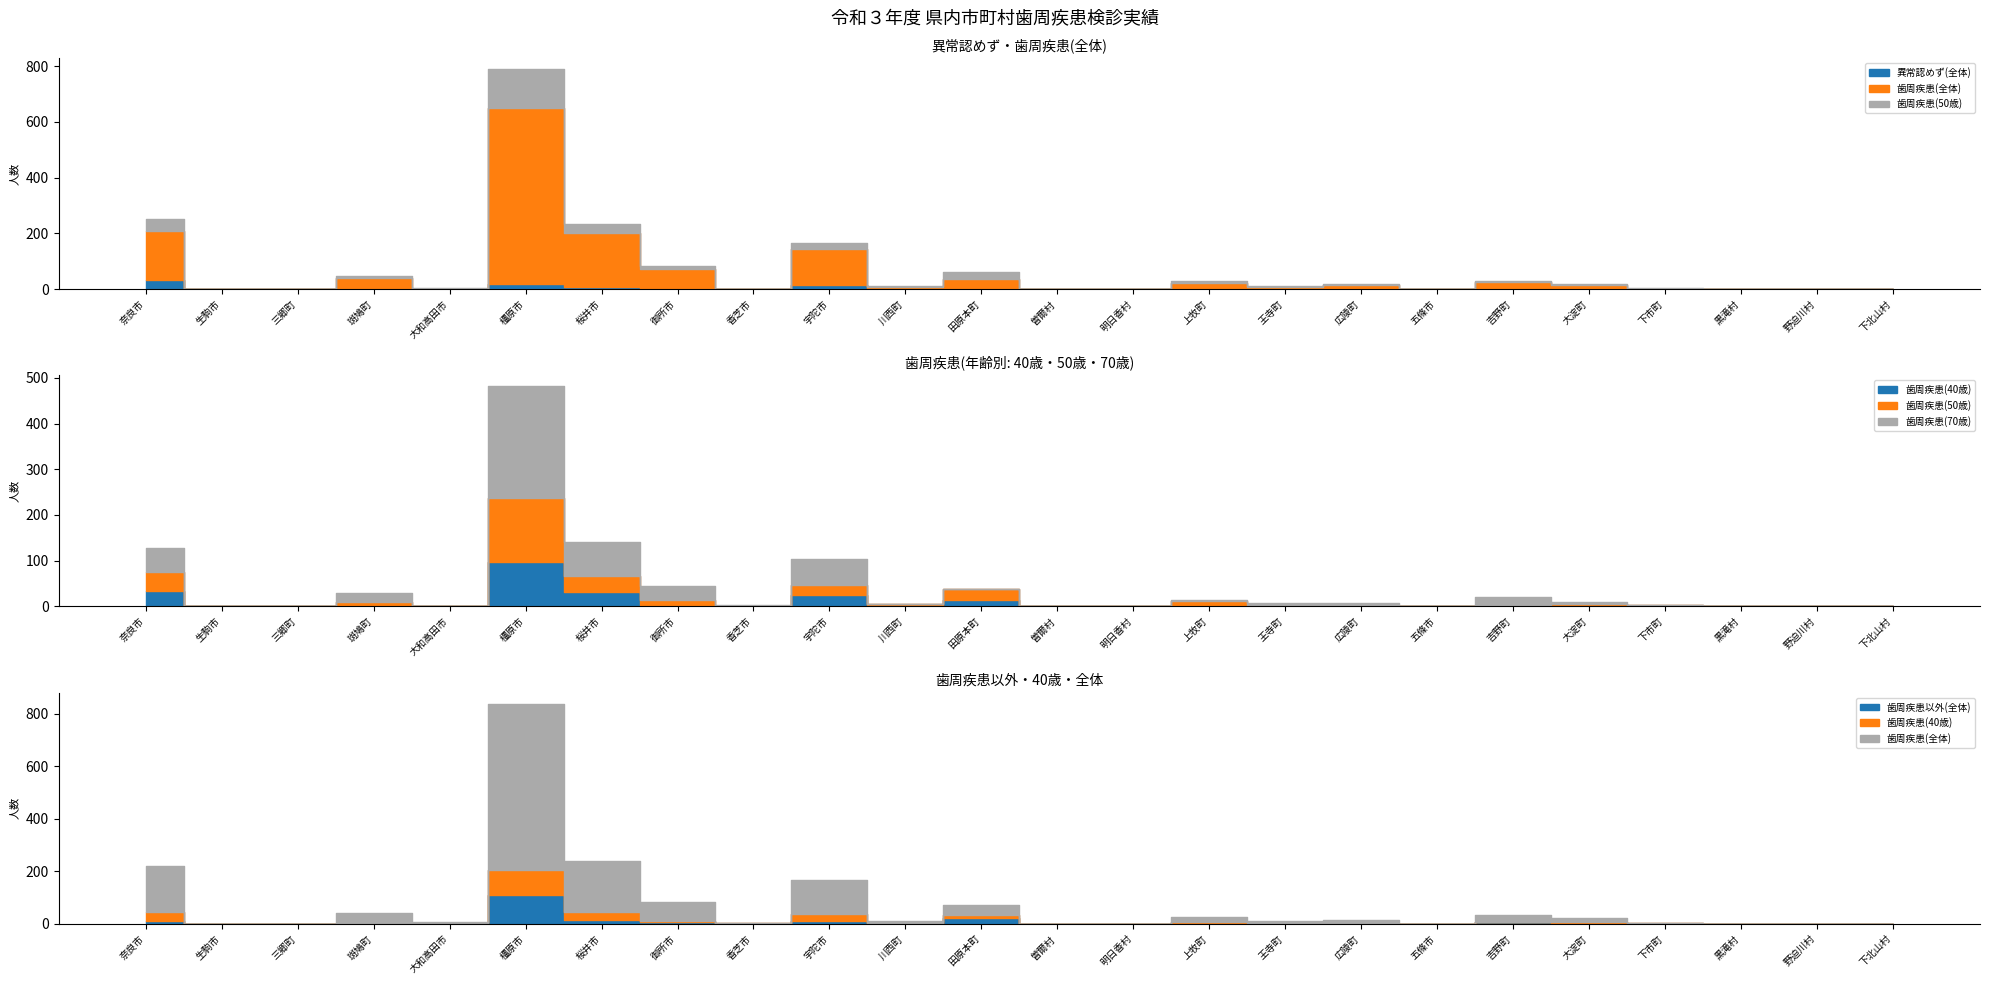

What position from the left is 下北山村?

24